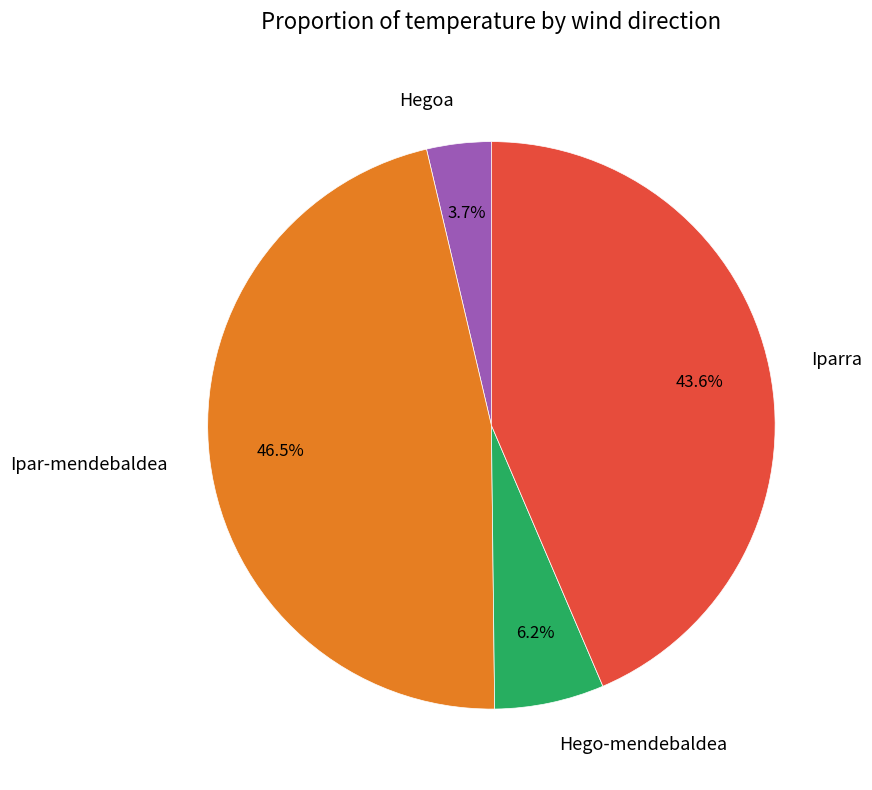

Between Ipar-mendebaldea and Iparra, which is larger?

Ipar-mendebaldea